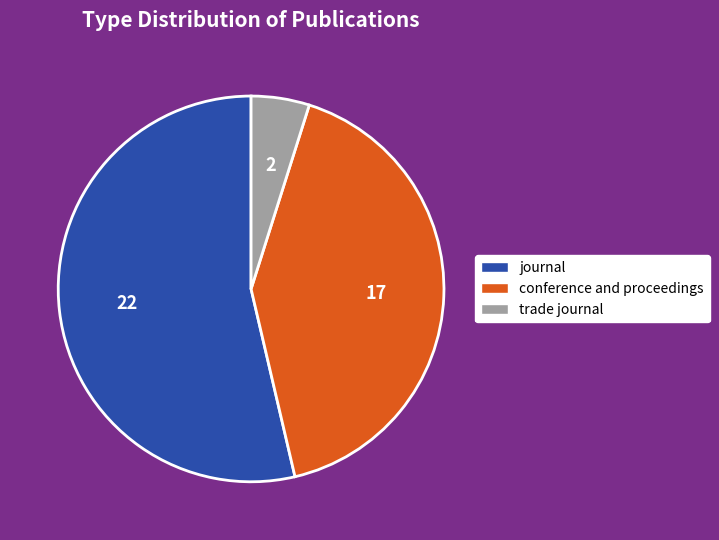

Is it true that trade journal is 5% of the pie?

True